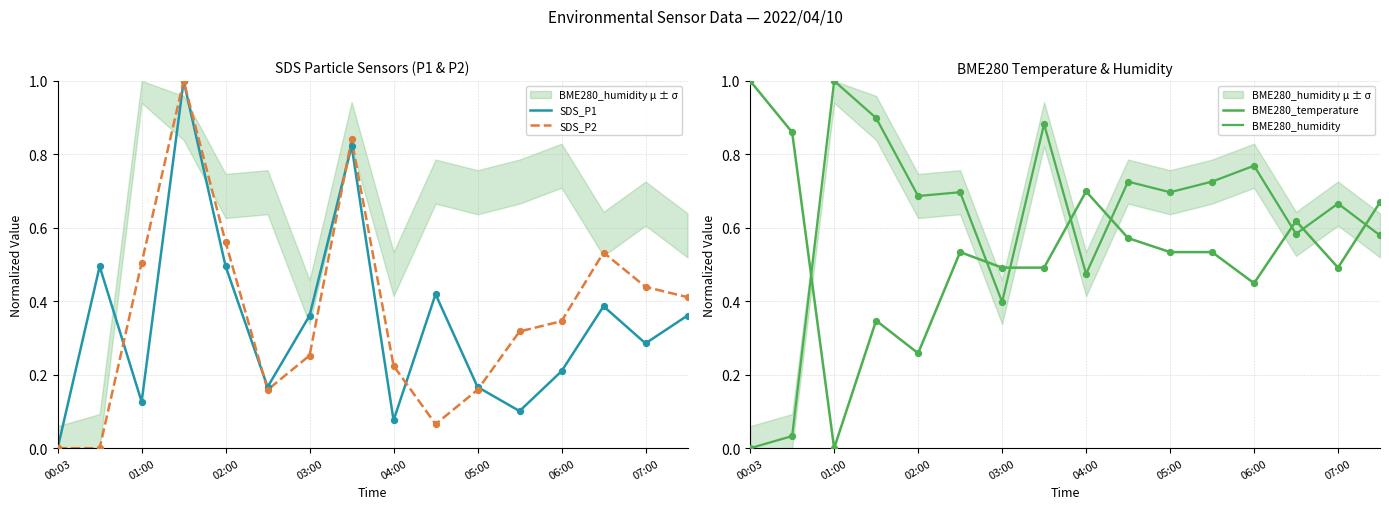

At how many categories does at least one series exceed 0?

16